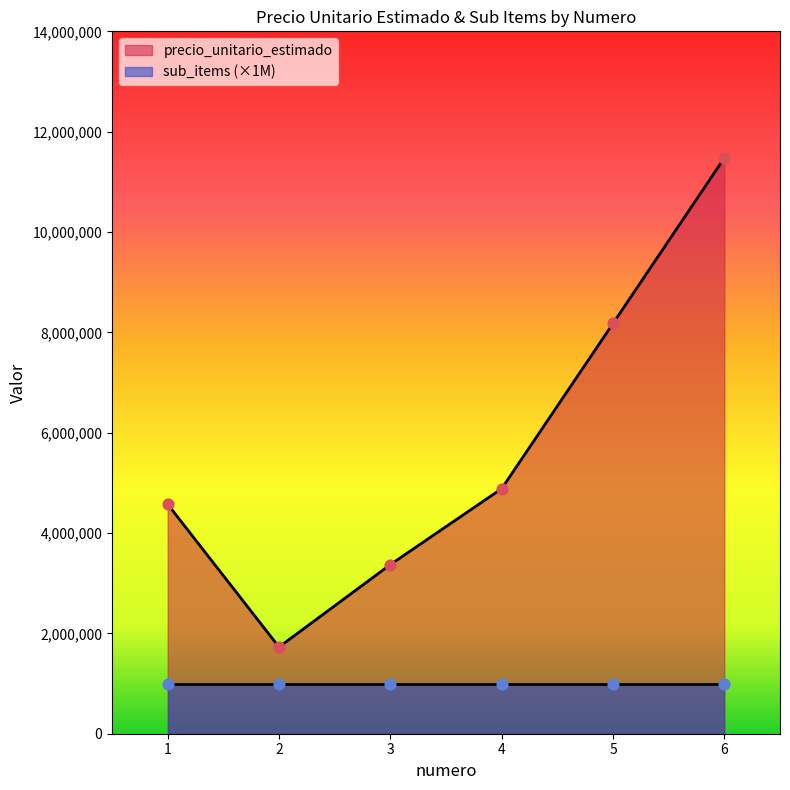

What is the change in value from 3 to 4?

+1514000